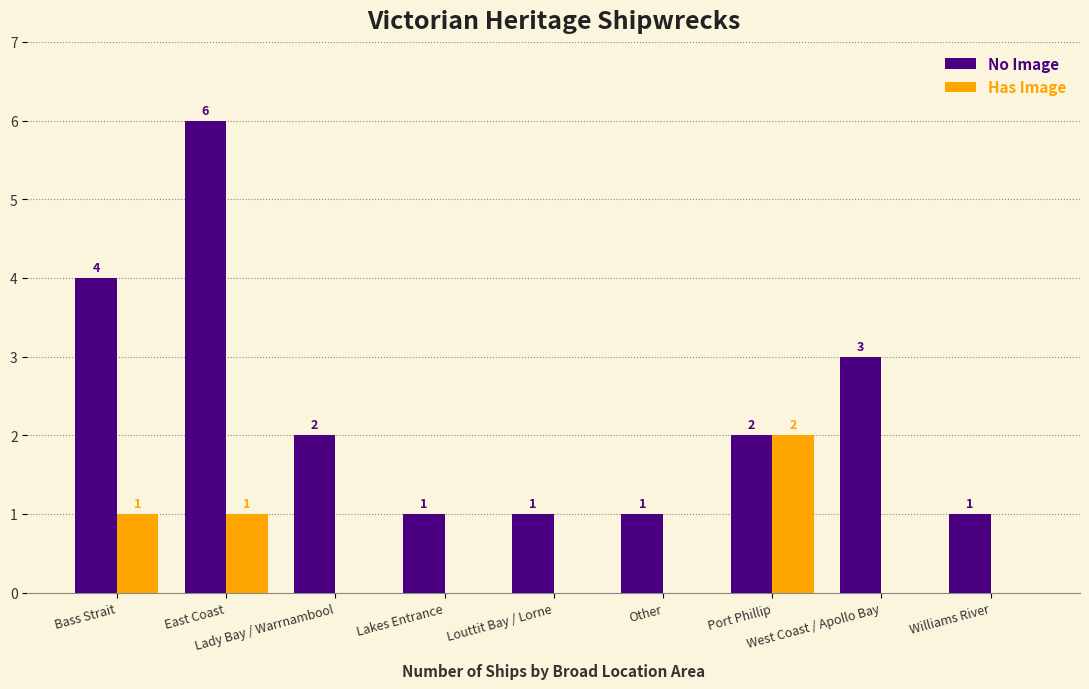

What value does the No Image series have at West Coast / Apollo Bay?

3